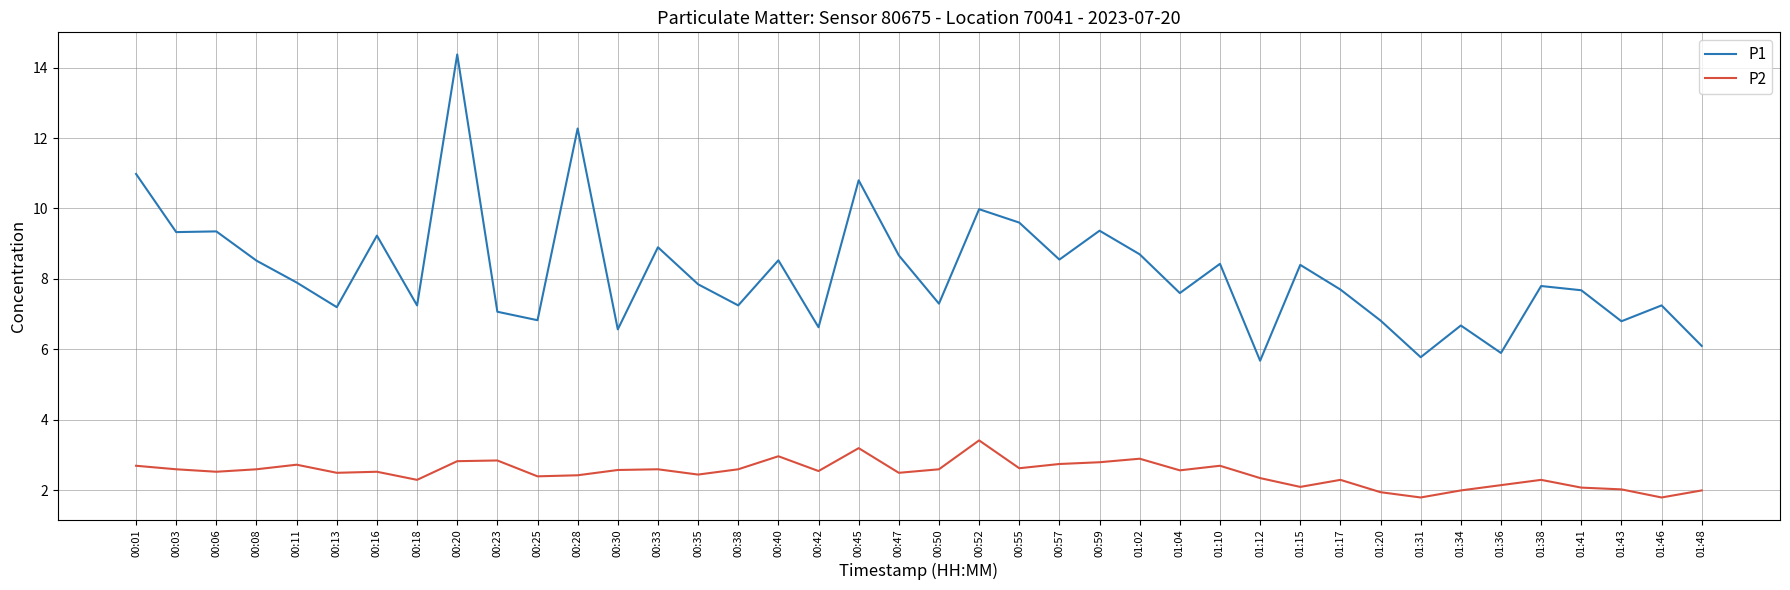

List the series in order of their peak value, lowest first.

P2, P1